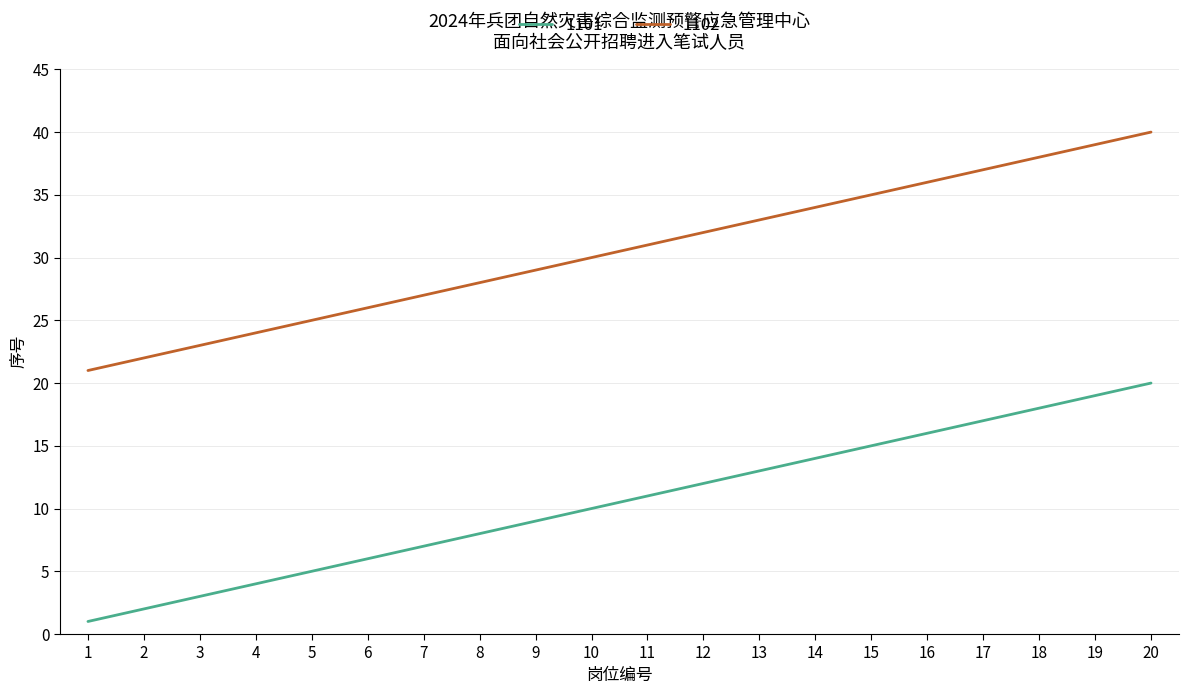

Does the chart have visible grid lines?

Yes